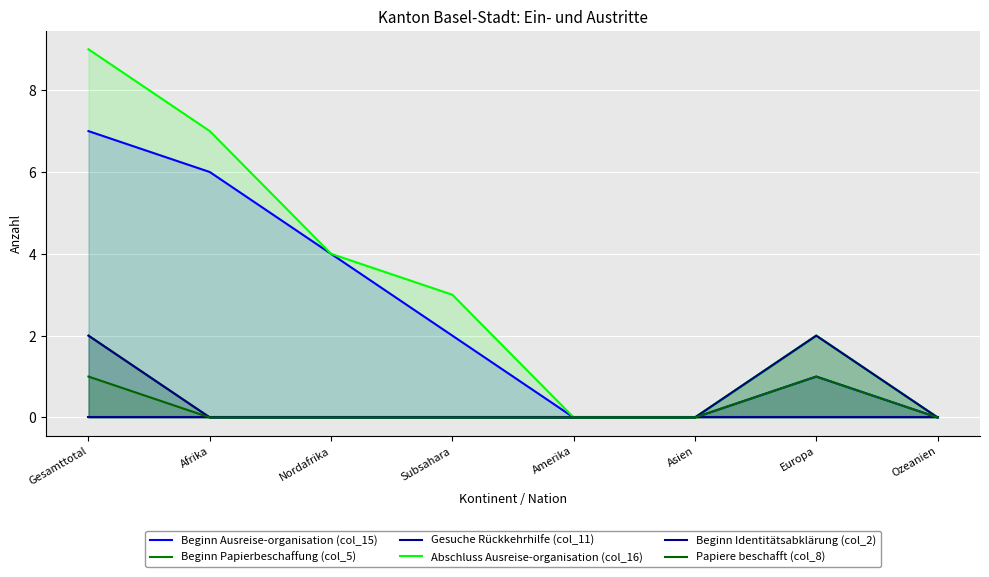

At how many categories does at least one series exceed 7?

1